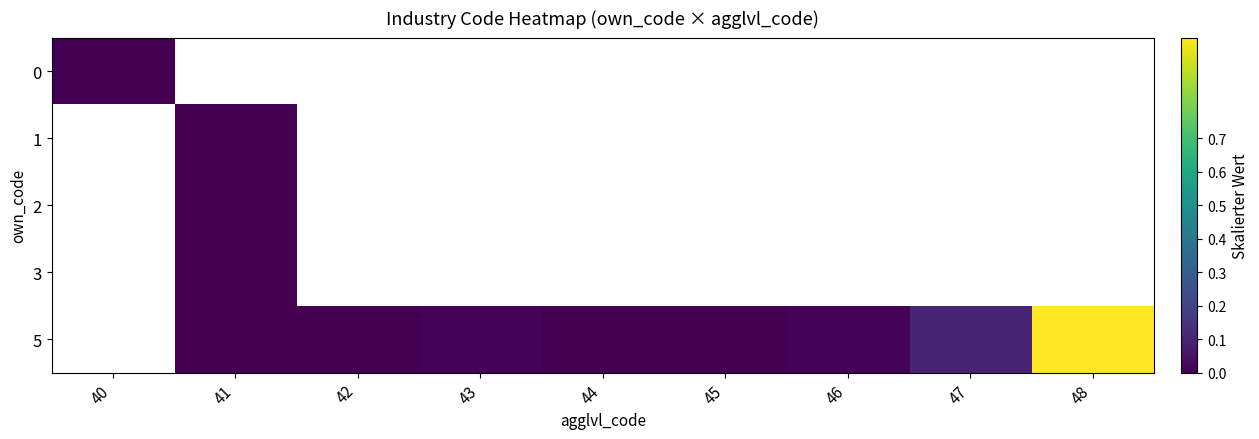

List the labels in order of 0 value, smallest first.

40, 41, 42, 43, 44, 45, 46, 47, 48